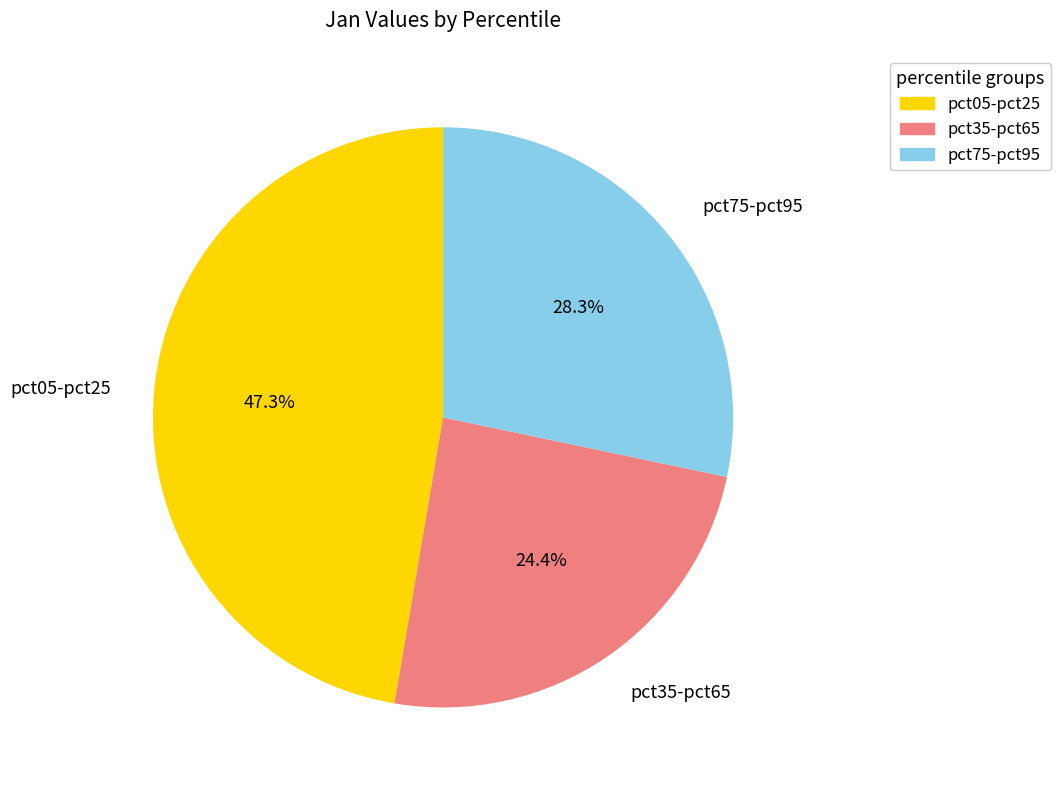

Which category has the smallest portion of the pie?

pct35-pct65